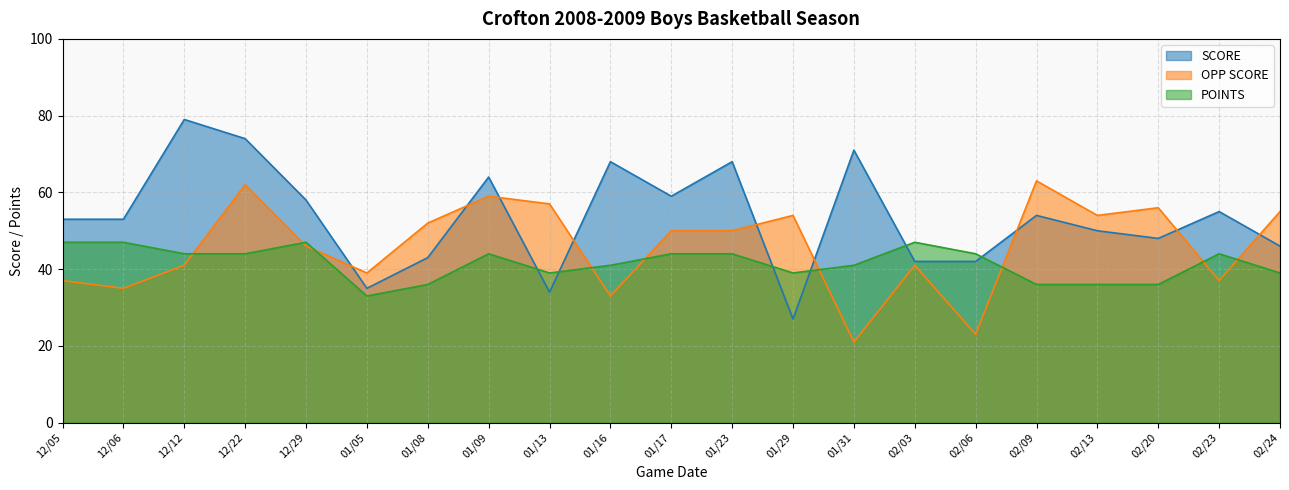

Reading left to right, list all the values displayed in this chart.

SCORE: 53	53	79	74	58	35	43	64	34	68	59	68	27	71	42	42	54	50	48	55	46
OPP SCORE: 37	35	41	62	46	39	52	59	57	33	50	50	54	21	41	23	63	54	56	37	55
POINTS: 47	47	44	44	47	33	36	44	39	41	44	44	39	41	47	44	36	36	36	44	39